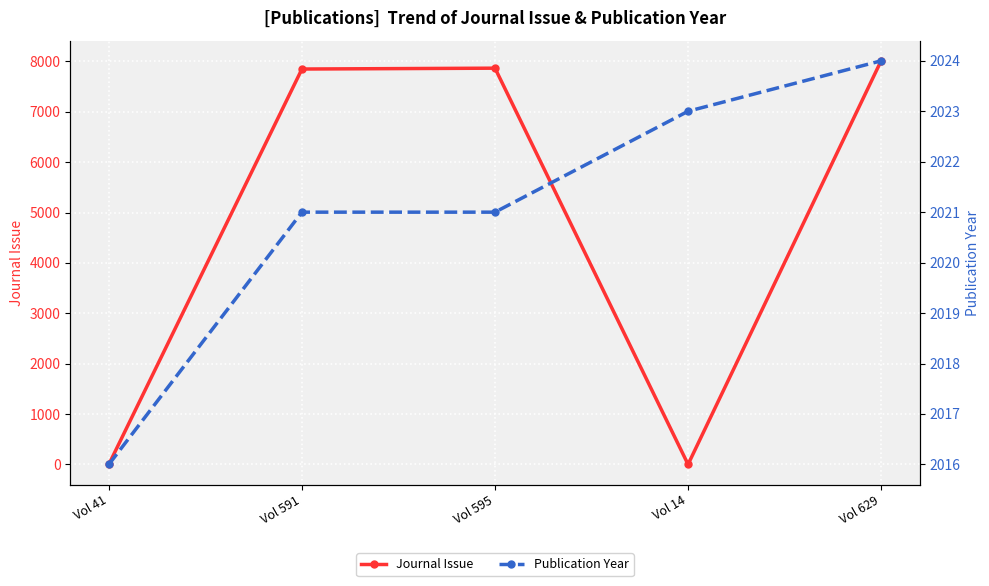

How many categories are shown in the chart?

5